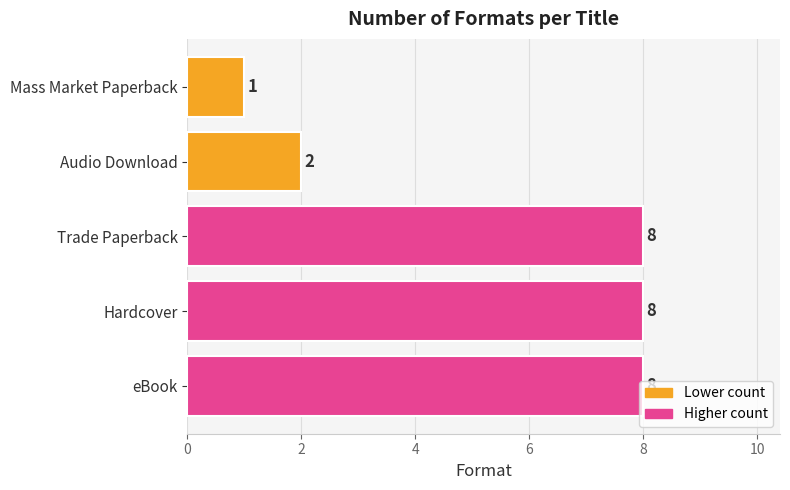

What is the ratio of the value at Trade Paperback to the value at Hardcover?

1.0